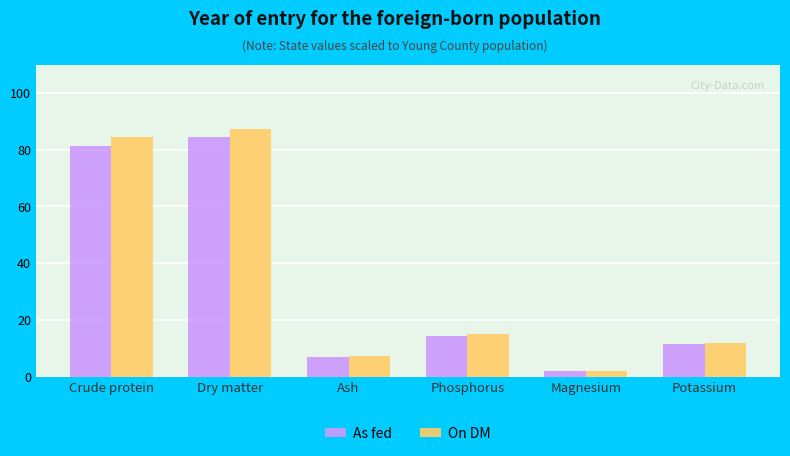

Between Crude protein and Magnesium, which series saw the biggest shift?

On DM